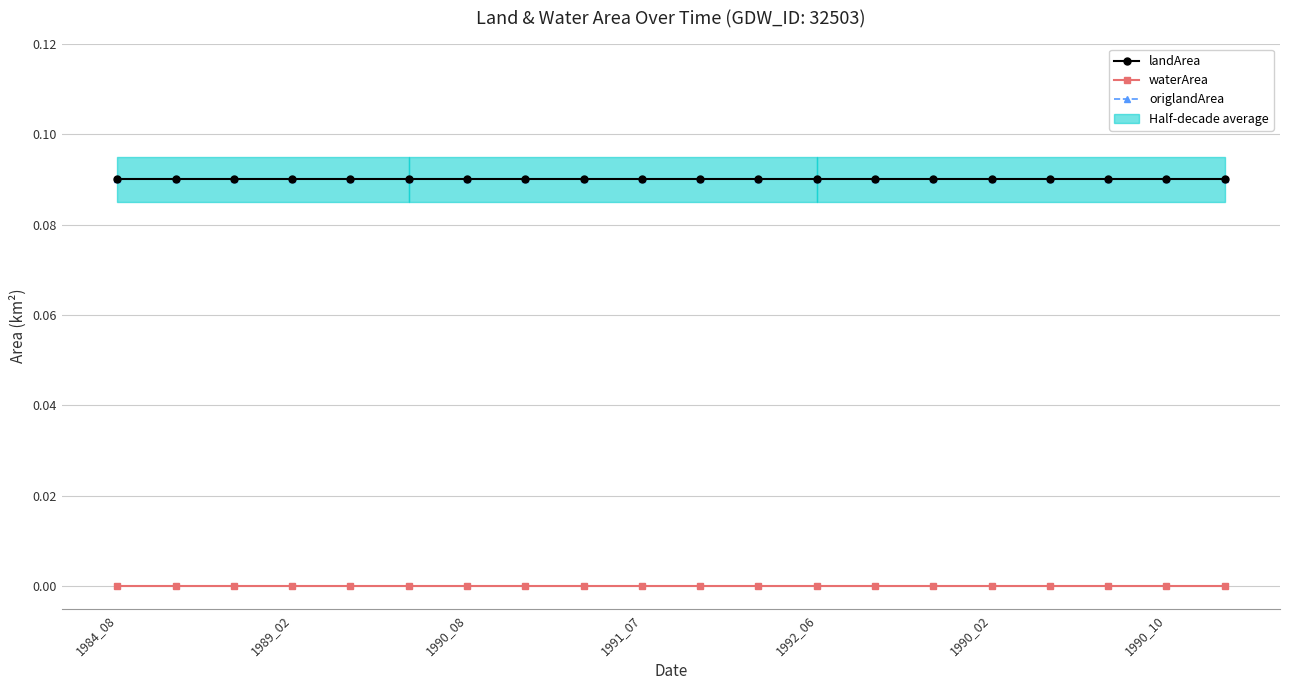

Which has a higher value, 1989_02 or 14?

1989_02